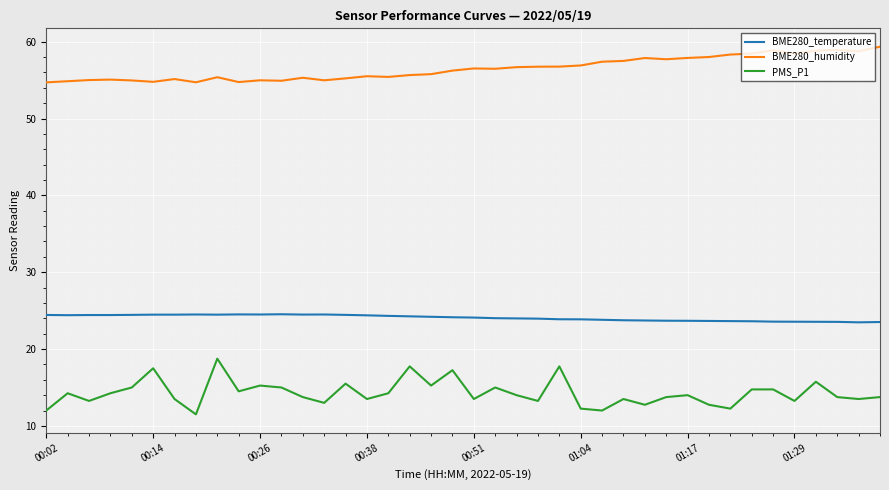

Which series has the largest total across all categories?

BME280_humidity